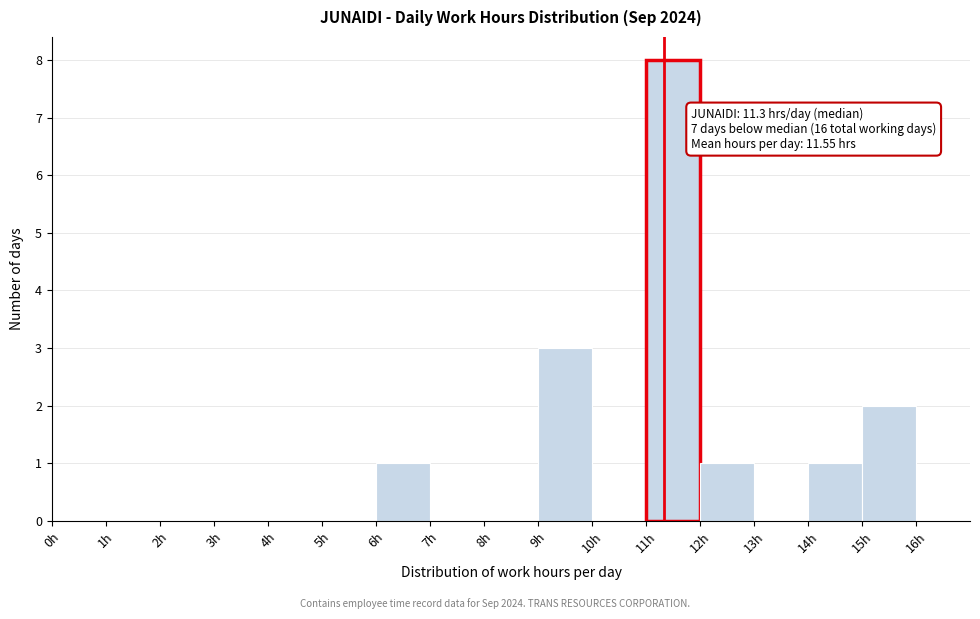

Over which range of the x-axis is the bar tallest?

11 to 12